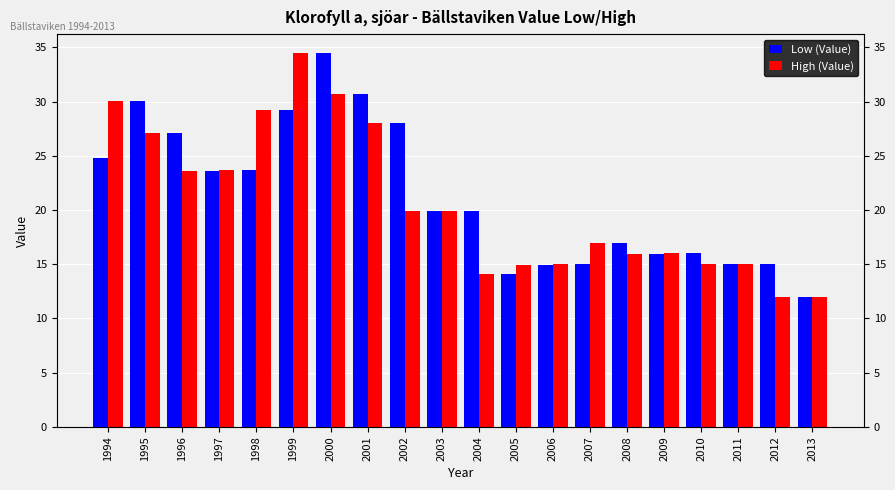

Which series changed the most between 1998 and 2000?

Low (Value)